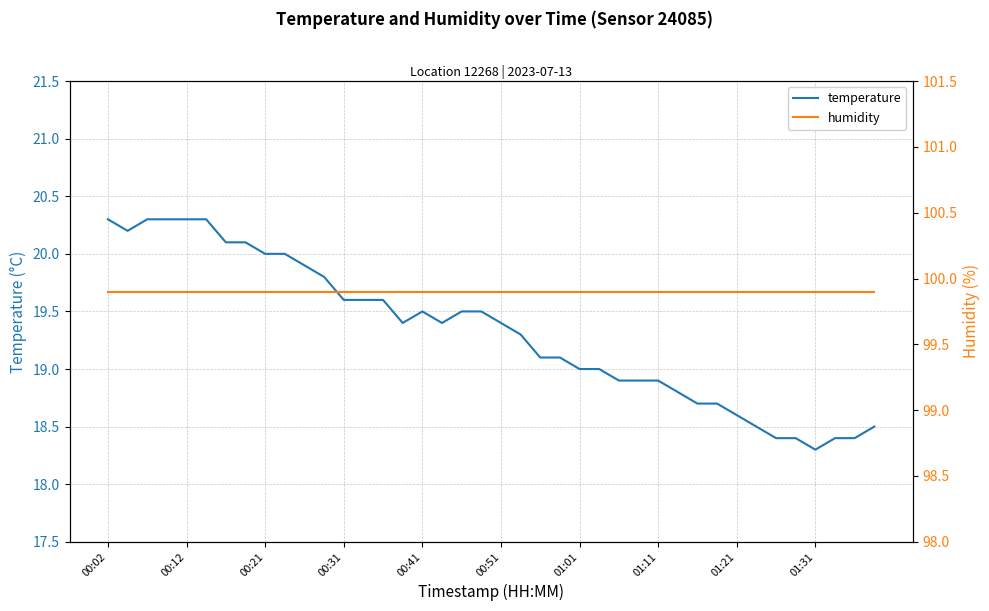

Rank the series at 39 from highest to lowest value.

humidity, temperature